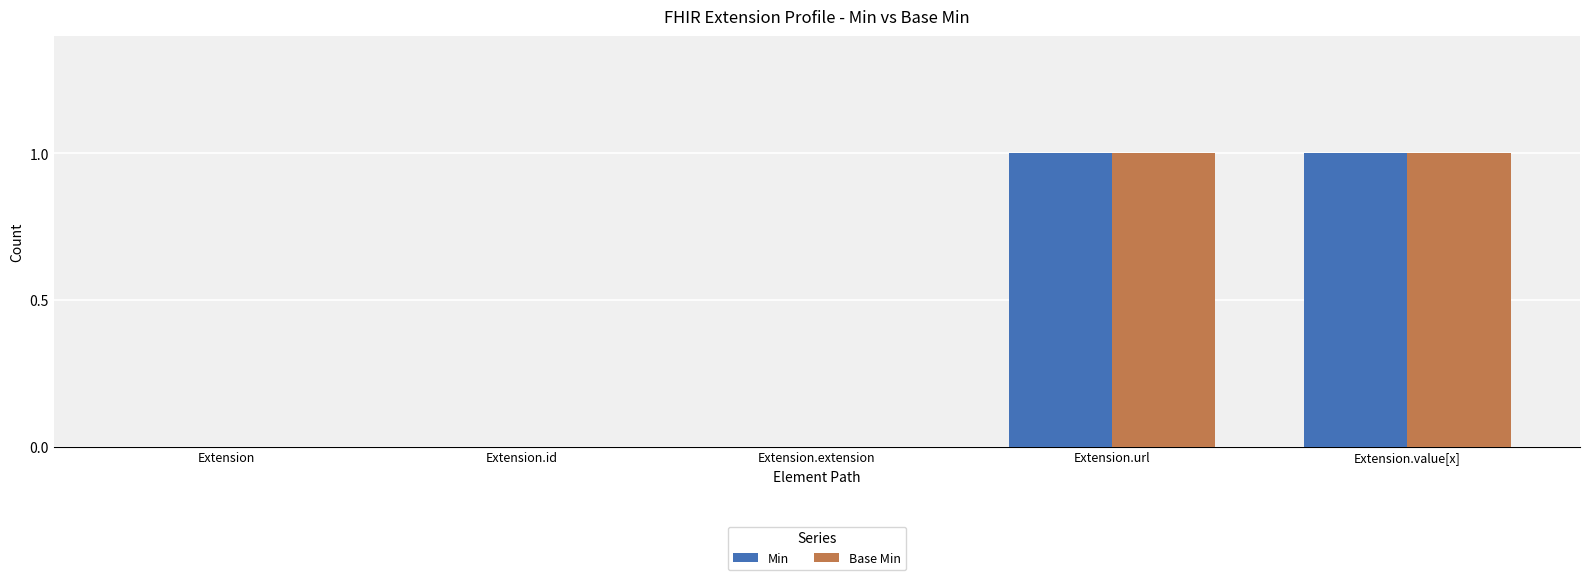

Is it true that Base Min equals 1 at Extension?

False